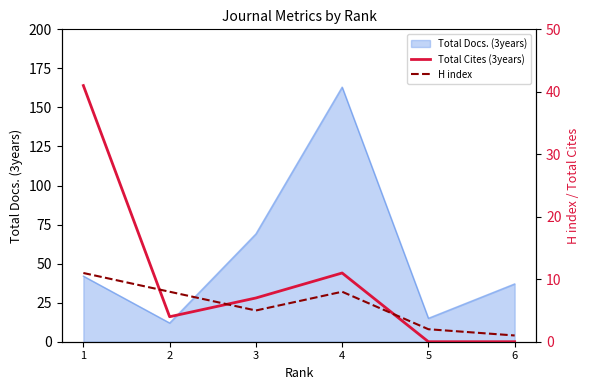

Which series ends up on top after the final intersection of Total Cites (3years) and H index?

H index